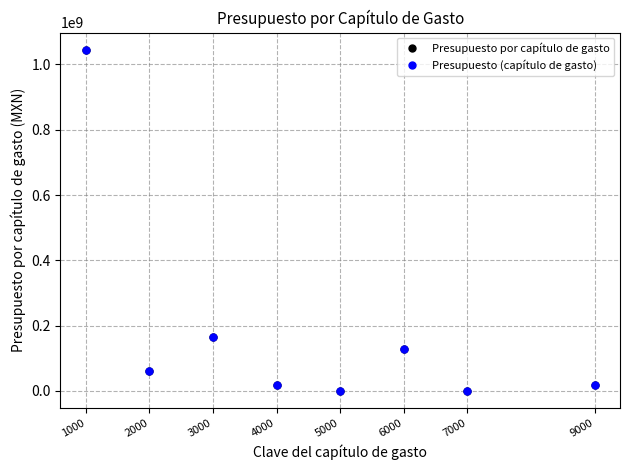

Where is the first local maximum for Presupuesto (capítulo de gasto)?

3000